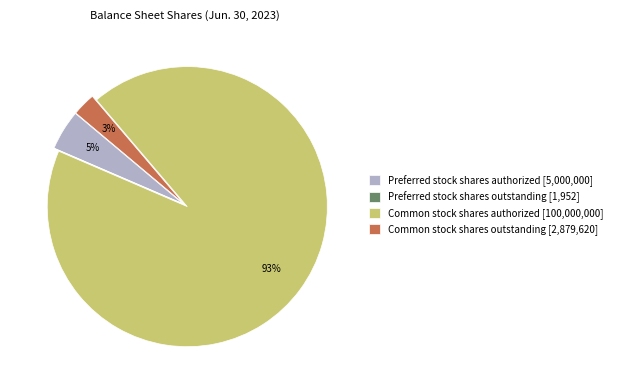

To the nearest percent, what portion does Preferred stock shares authorized [5,000,000] represent?

5%